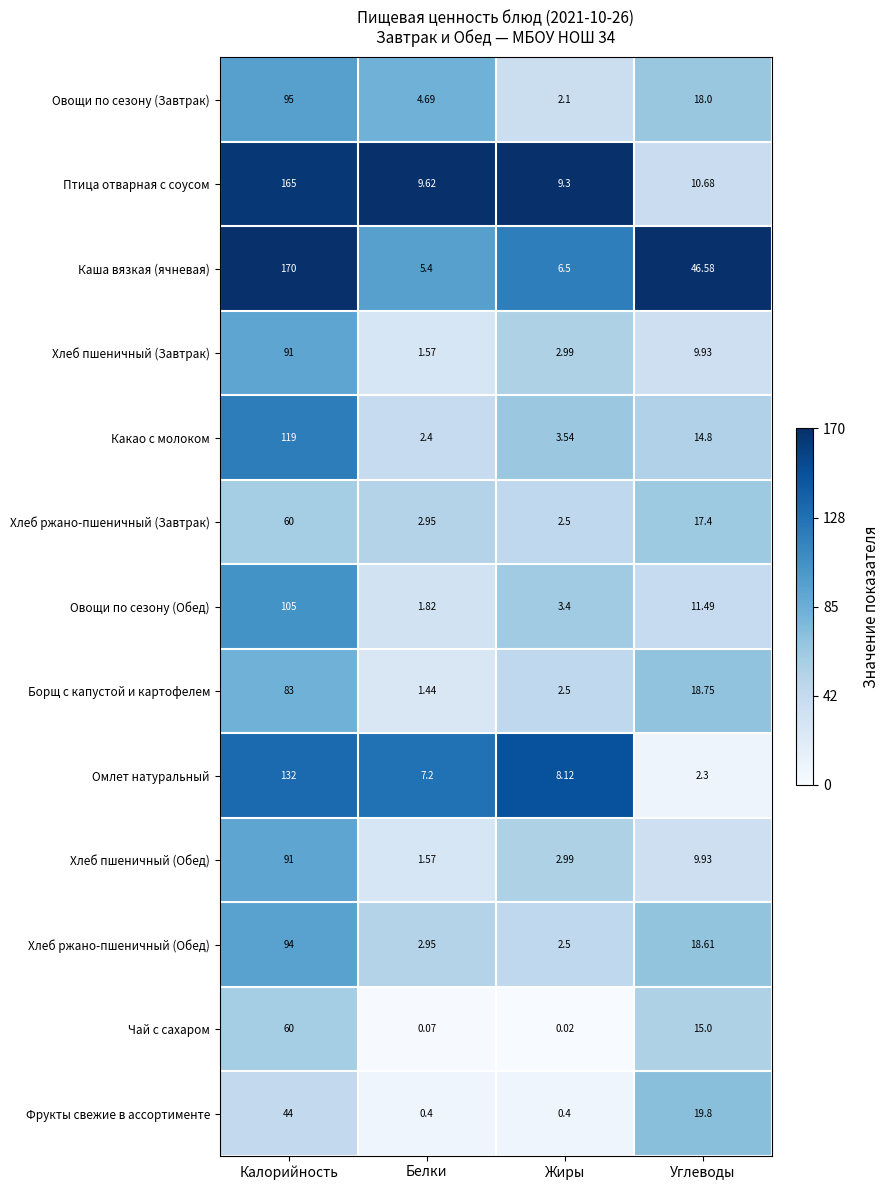

Rank the categories by Каша вязкая (ячневая) value from lowest to highest.

Белки, Жиры, Углеводы, Калорийность